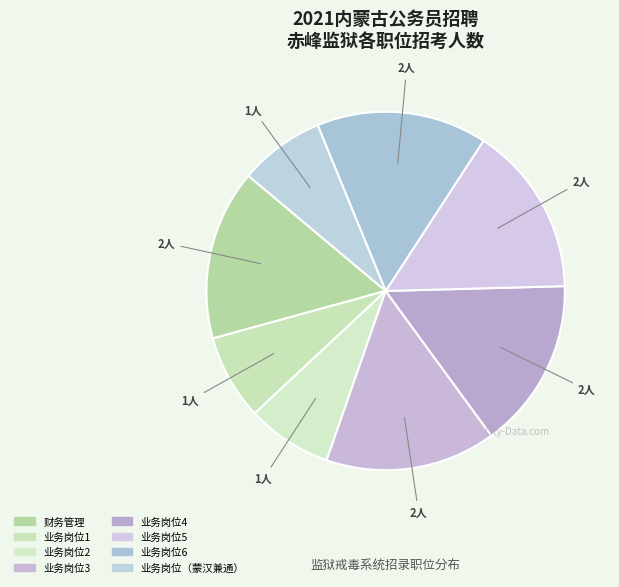

How many slices are in this pie chart?

8